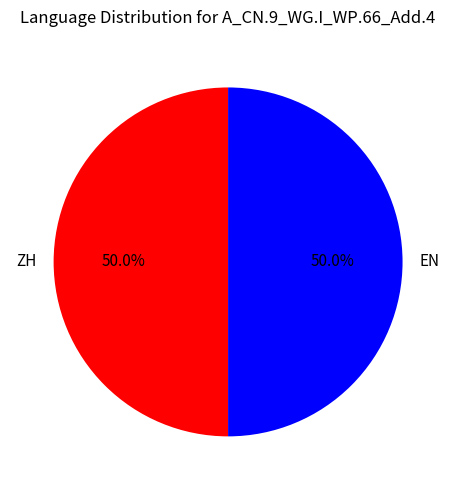

How much of the chart is everything except EN?

50.0%